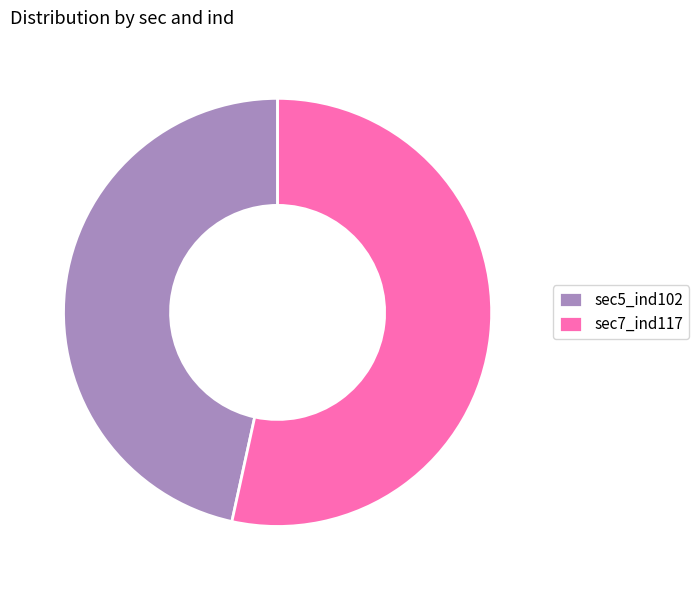

Count the number of slices in the pie.

2